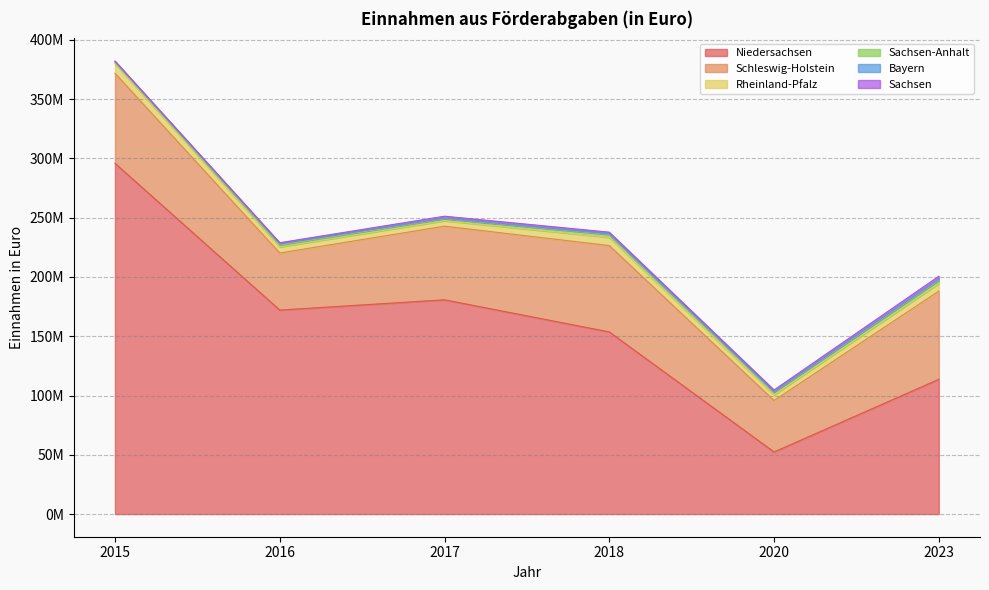

How many lines are shown in the chart?

6